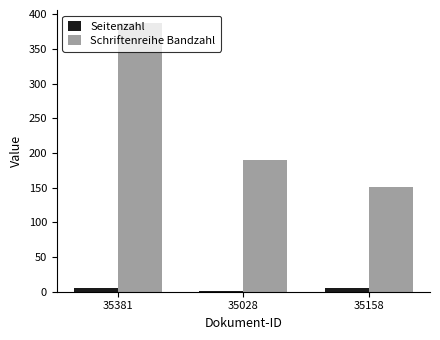

Which series changed the most between 35381 and 35158?

Schriftenreihe Bandzahl